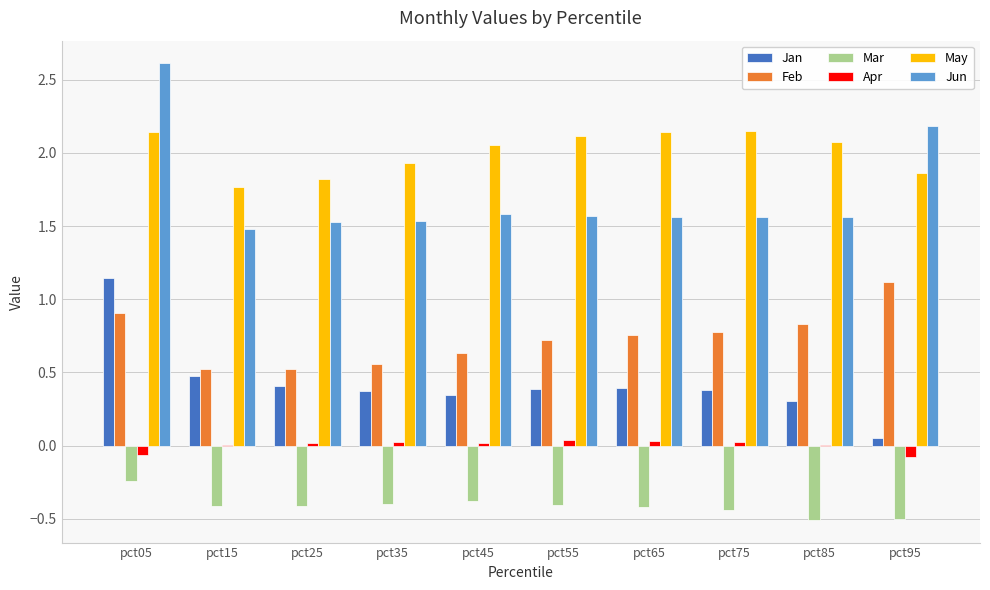

The Mar series shows -0.4 at pct45. True or false?

True